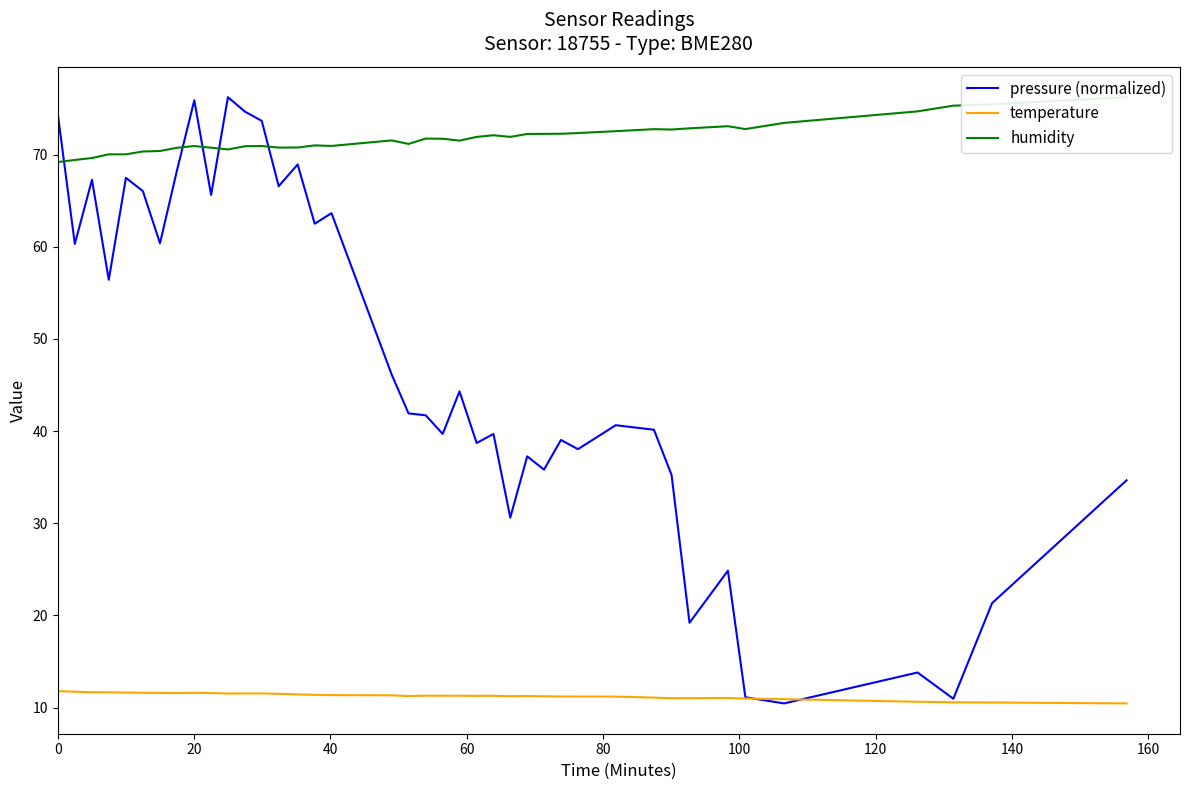

Does the chart display data point markers on the line(s)?

No